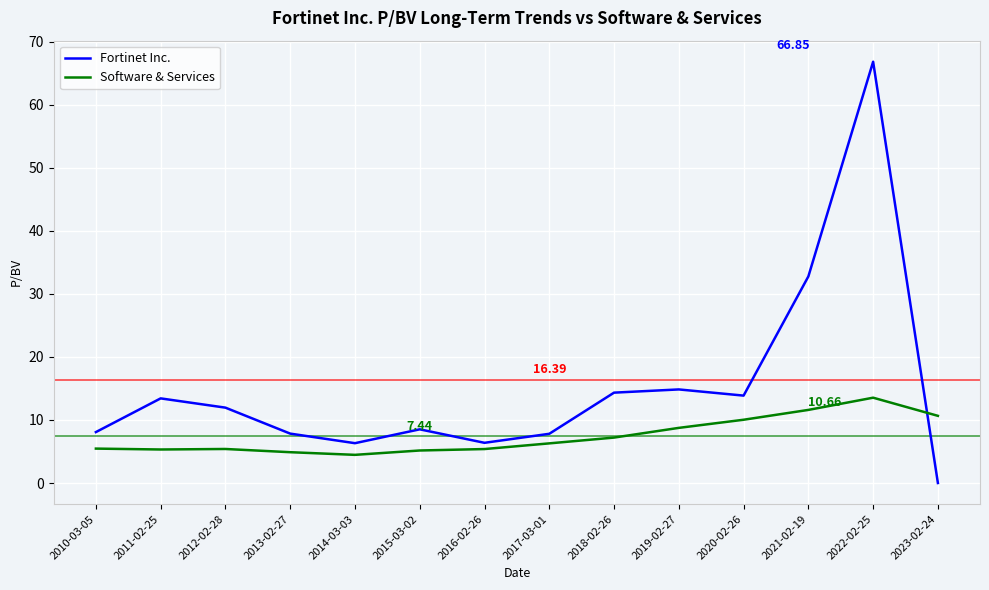

List the series in order of their peak value, lowest first.

Software & Services, Fortinet Inc.